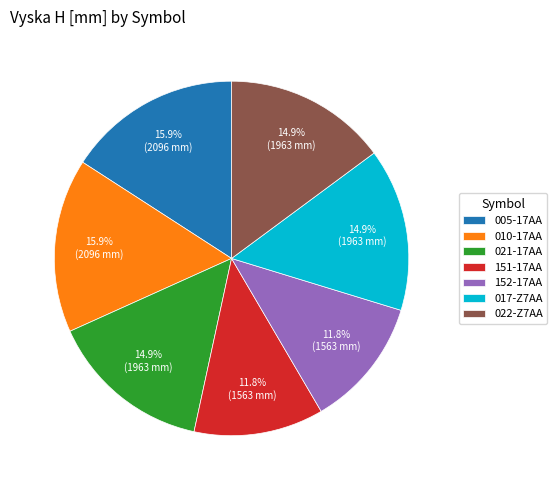

What is the total percentage of 005-17AA and 152-17AA?

27.7%